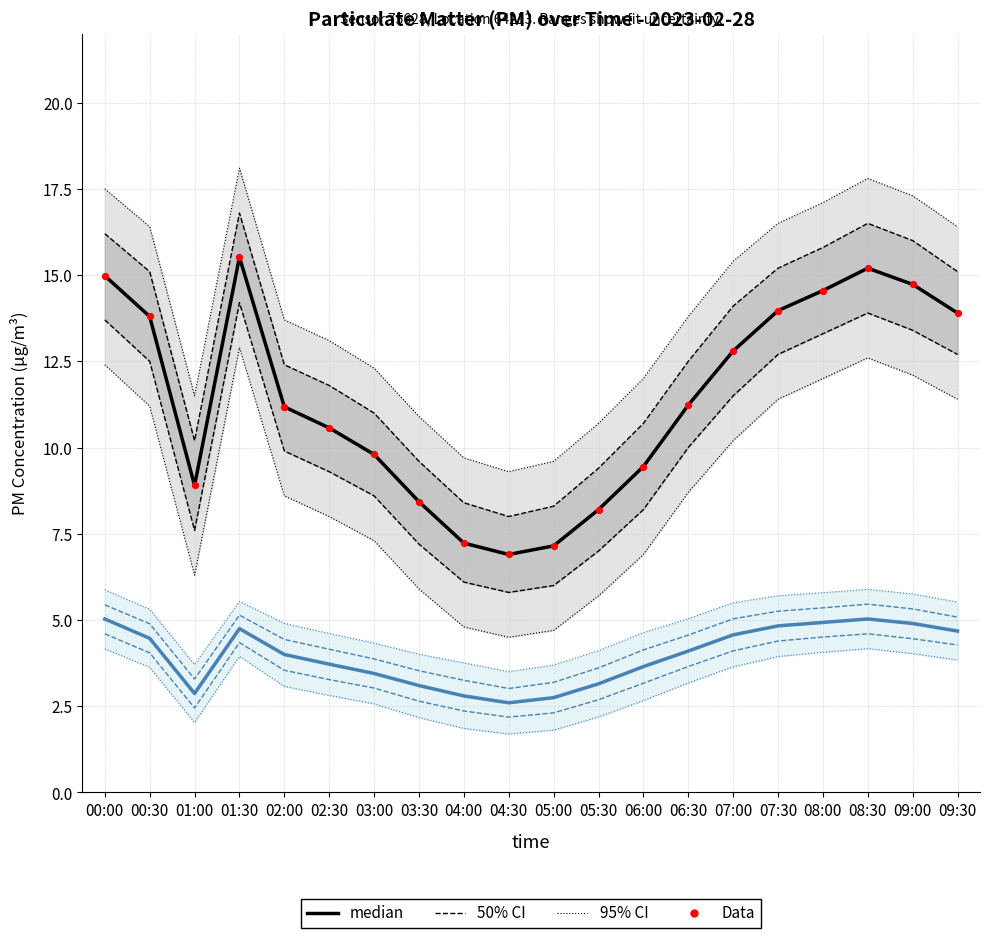

At which category is the sum across all series the highest?

01:30